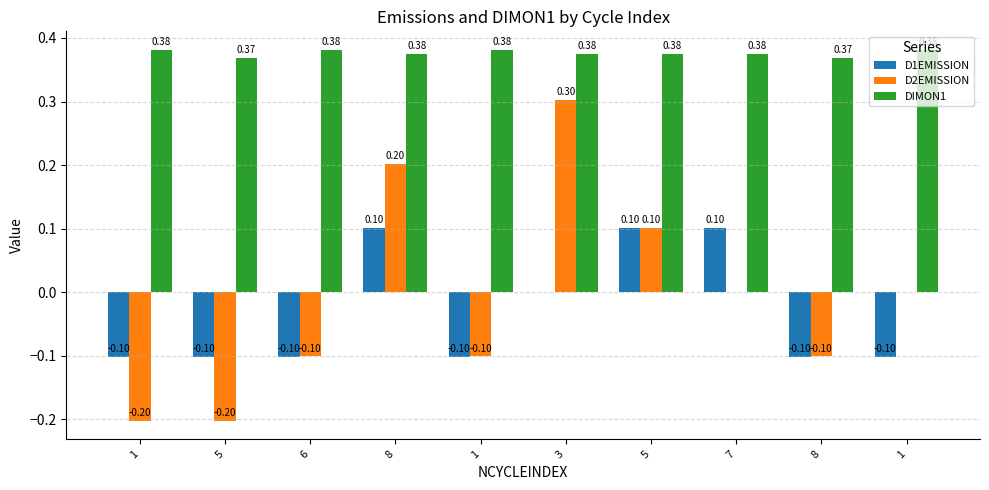

At which label is D2EMISSION closest to 0?

7